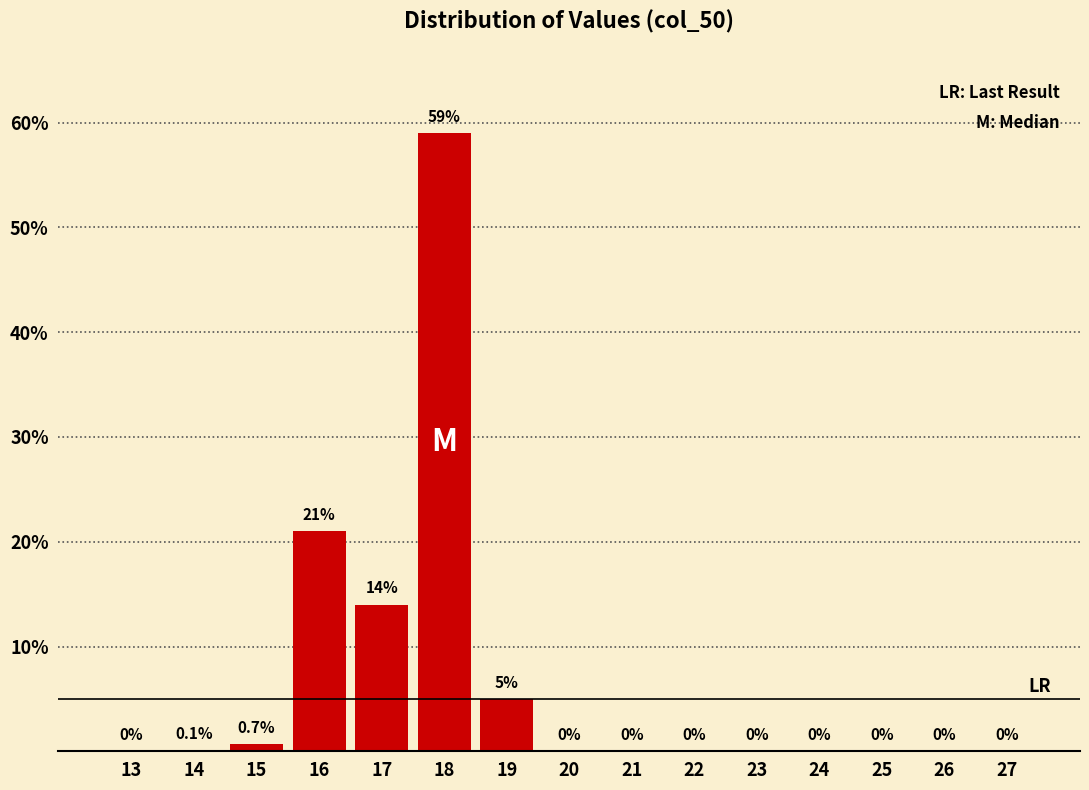

Reading right to left, transcribe all the data shown in this chart.

27=0.0	26=0.0	25=0.0	24=0.0	23=0.0	22=0.0	21=0.0	20=0.0	19=5.0	18=59.0	17=14.0	16=21.0	15=0.7	14=0.1	13=0.0